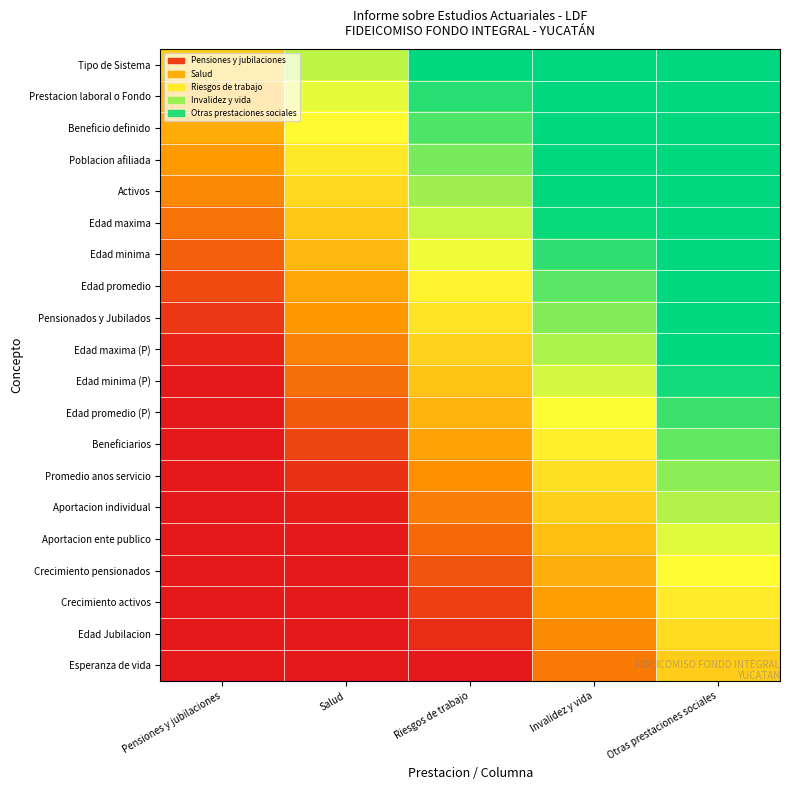

Reading left to right, transcribe all the data shown in this chart.

Tipo de Sistema: Pensiones y jubilaciones=0.5	Salud=0.8	Riesgos de trabajo=1.0	Invalidez y vida=1.0	Otras prestaciones sociales=1.0
Prestacion laboral o Fondo: Pensiones y jubilaciones=0.4	Salud=0.7	Riesgos de trabajo=0.9	Invalidez y vida=1.0	Otras prestaciones sociales=1.0
Beneficio definido: Pensiones y jubilaciones=0.4	Salud=0.6	Riesgos de trabajo=0.9	Invalidez y vida=1.0	Otras prestaciones sociales=1.0
Poblacion afiliada: Pensiones y jubilaciones=0.3	Salud=0.6	Riesgos de trabajo=0.8	Invalidez y vida=1.0	Otras prestaciones sociales=1.0
Activos: Pensiones y jubilaciones=0.3	Salud=0.5	Riesgos de trabajo=0.8	Invalidez y vida=1.0	Otras prestaciones sociales=1.0
Edad maxima: Pensiones y jubilaciones=0.2	Salud=0.5	Riesgos de trabajo=0.7	Invalidez y vida=1.0	Otras prestaciones sociales=1.0
Edad minima: Pensiones y jubilaciones=0.2	Salud=0.4	Riesgos de trabajo=0.7	Invalidez y vida=0.9	Otras prestaciones sociales=1.0
Edad promedio: Pensiones y jubilaciones=0.1	Salud=0.4	Riesgos de trabajo=0.6	Invalidez y vida=0.9	Otras prestaciones sociales=1.0
Pensionados y Jubilados: Pensiones y jubilaciones=0.1	Salud=0.3	Riesgos de trabajo=0.6	Invalidez y vida=0.8	Otras prestaciones sociales=1.0
Edad maxima (P): Pensiones y jubilaciones=0.0	Salud=0.3	Riesgos de trabajo=0.5	Invalidez y vida=0.8	Otras prestaciones sociales=1.0
Edad minima (P): Pensiones y jubilaciones=0.0	Salud=0.2	Riesgos de trabajo=0.5	Invalidez y vida=0.7	Otras prestaciones sociales=1.0
Edad promedio (P): Pensiones y jubilaciones=0.0	Salud=0.2	Riesgos de trabajo=0.4	Invalidez y vida=0.7	Otras prestaciones sociales=0.9
Beneficiarios: Pensiones y jubilaciones=0.0	Salud=0.1	Riesgos de trabajo=0.4	Invalidez y vida=0.6	Otras prestaciones sociales=0.9
Promedio anos servicio: Pensiones y jubilaciones=0.0	Salud=0.1	Riesgos de trabajo=0.3	Invalidez y vida=0.6	Otras prestaciones sociales=0.8
Aportacion individual: Pensiones y jubilaciones=0.0	Salud=0.0	Riesgos de trabajo=0.3	Invalidez y vida=0.5	Otras prestaciones sociales=0.8
Aportacion ente publico: Pensiones y jubilaciones=0.0	Salud=0.0	Riesgos de trabajo=0.2	Invalidez y vida=0.5	Otras prestaciones sociales=0.7
Crecimiento pensionados: Pensiones y jubilaciones=0.0	Salud=0.0	Riesgos de trabajo=0.2	Invalidez y vida=0.4	Otras prestaciones sociales=0.7
Crecimiento activos: Pensiones y jubilaciones=0.0	Salud=0.0	Riesgos de trabajo=0.1	Invalidez y vida=0.4	Otras prestaciones sociales=0.6
Edad Jubilacion: Pensiones y jubilaciones=0.0	Salud=0.0	Riesgos de trabajo=0.1	Invalidez y vida=0.3	Otras prestaciones sociales=0.6
Esperanza de vida: Pensiones y jubilaciones=0.0	Salud=0.0	Riesgos de trabajo=0.0	Invalidez y vida=0.2	Otras prestaciones sociales=0.5